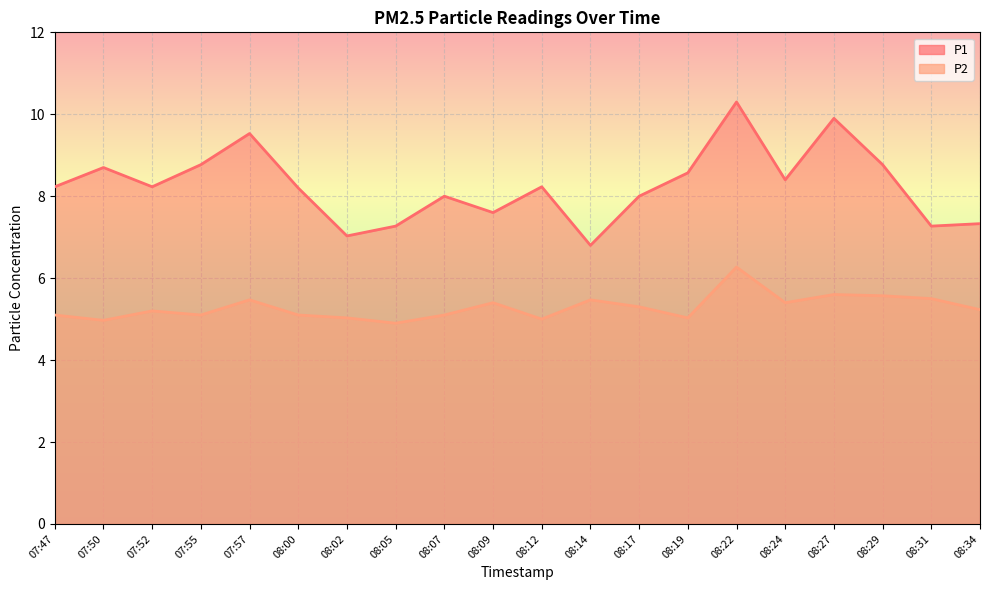

True or false: P2 has a value of 7.5 at 08:14.

False